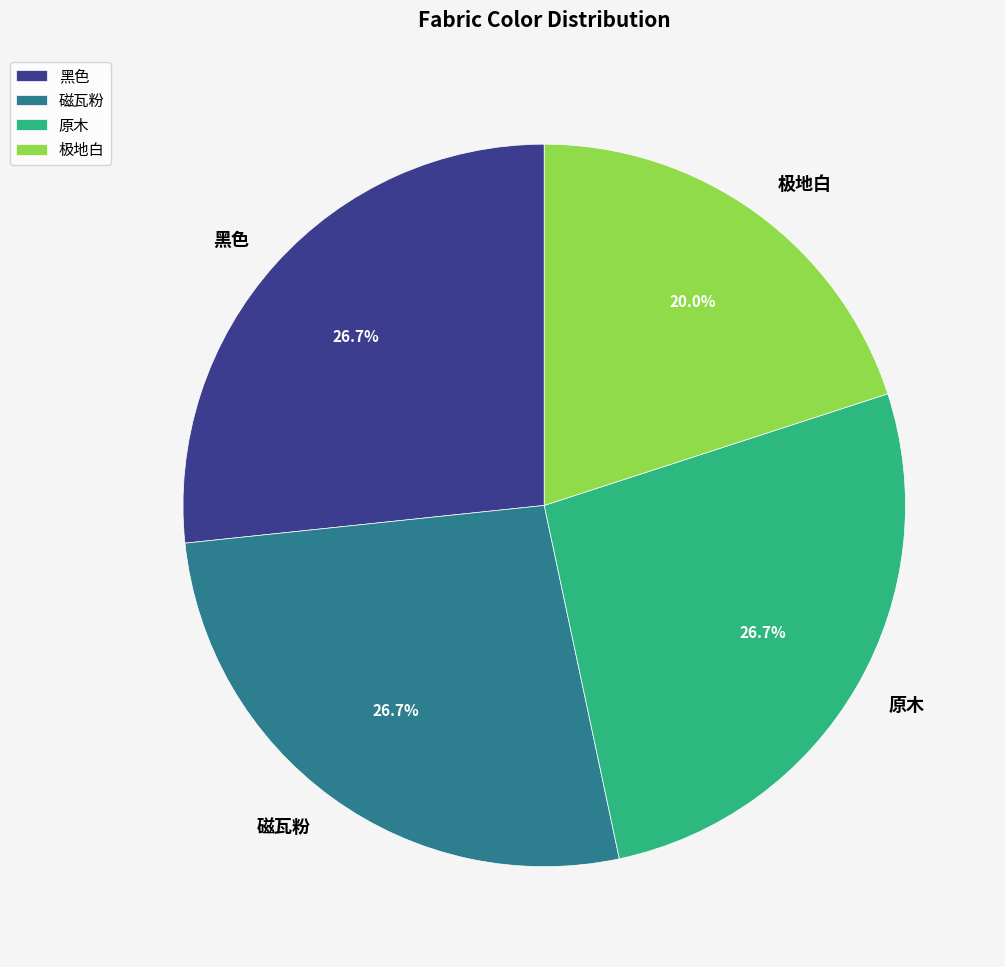

What percentage do 原木 and 黑色 together represent?

53.3%